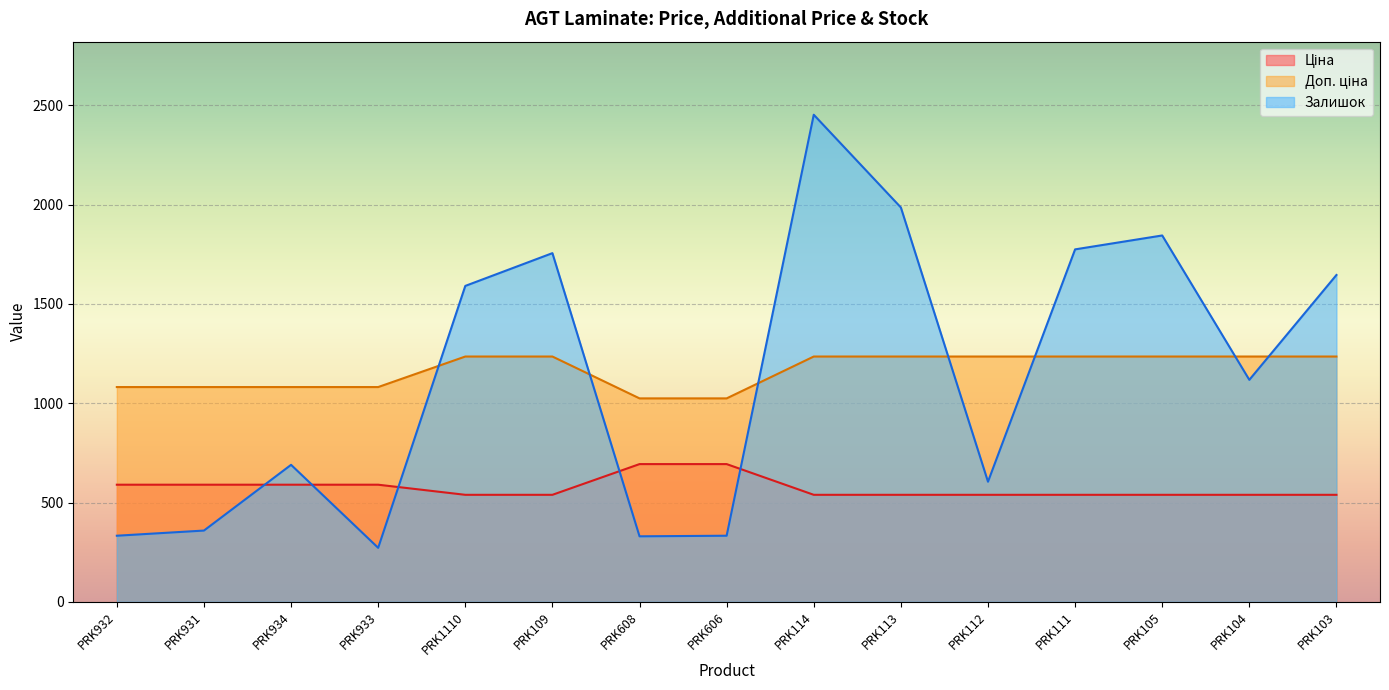

What is the label of the 6th point from the left?

PRK109